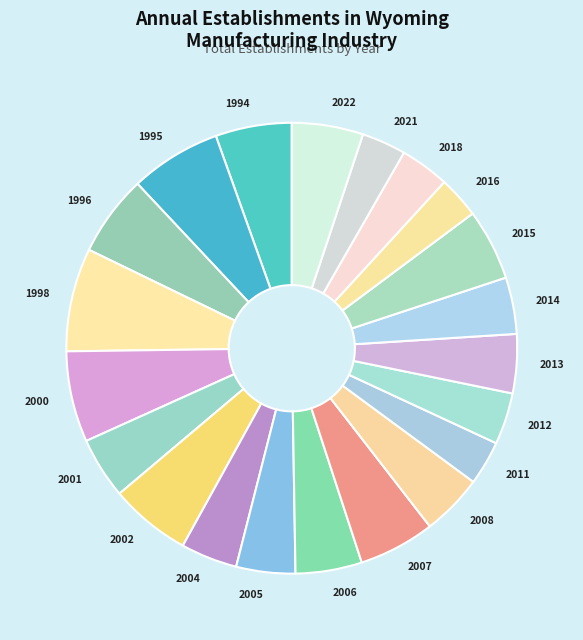

How many segments does this pie chart have?

21